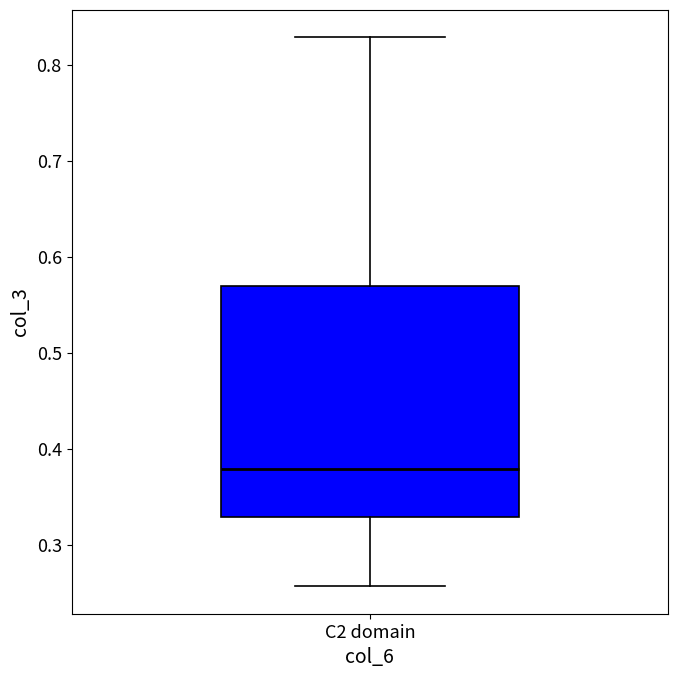

Where does the upper whisker of the box for C2 domain end on the y-axis? The values are not printed on the chart, so give them approximately, as read against the axis.

0.83